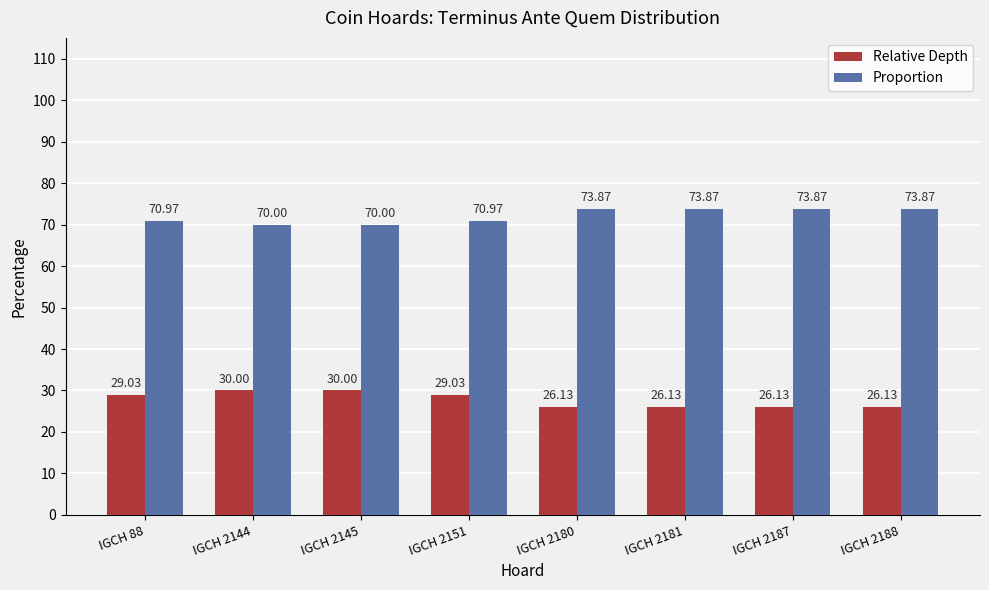

What is the value of the Relative Depth bar at the 1st from the left?

29.0